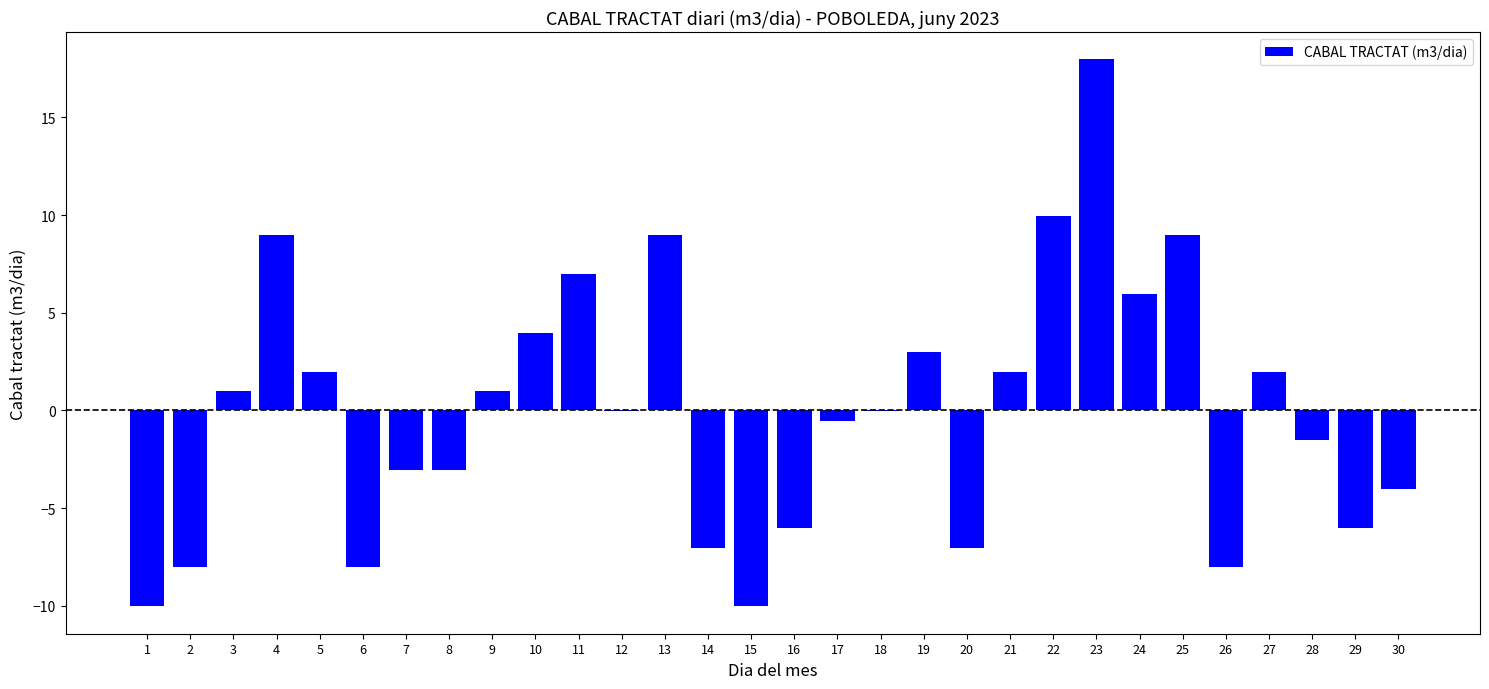

Count the number of categories in the chart.

30